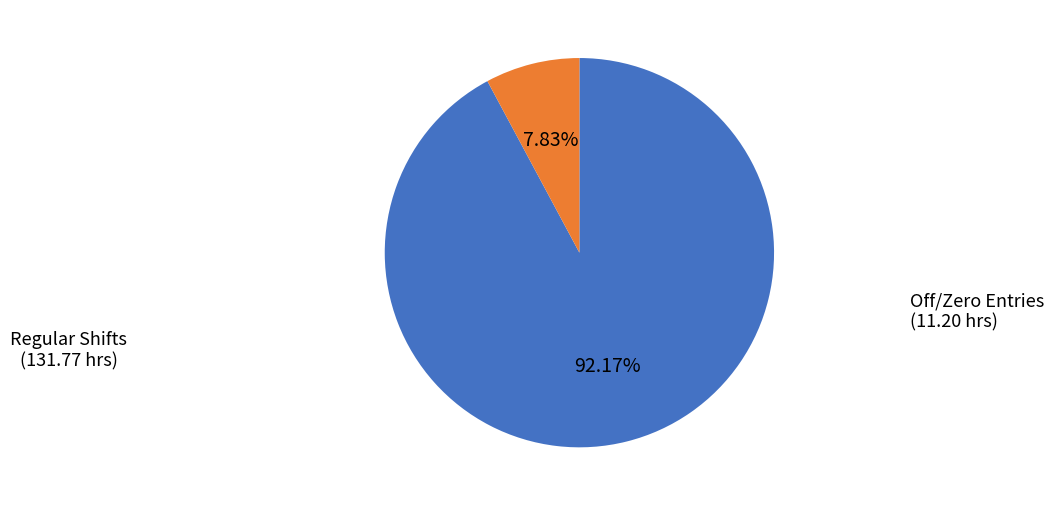

To the nearest percent, what is the average slice percentage?

50%